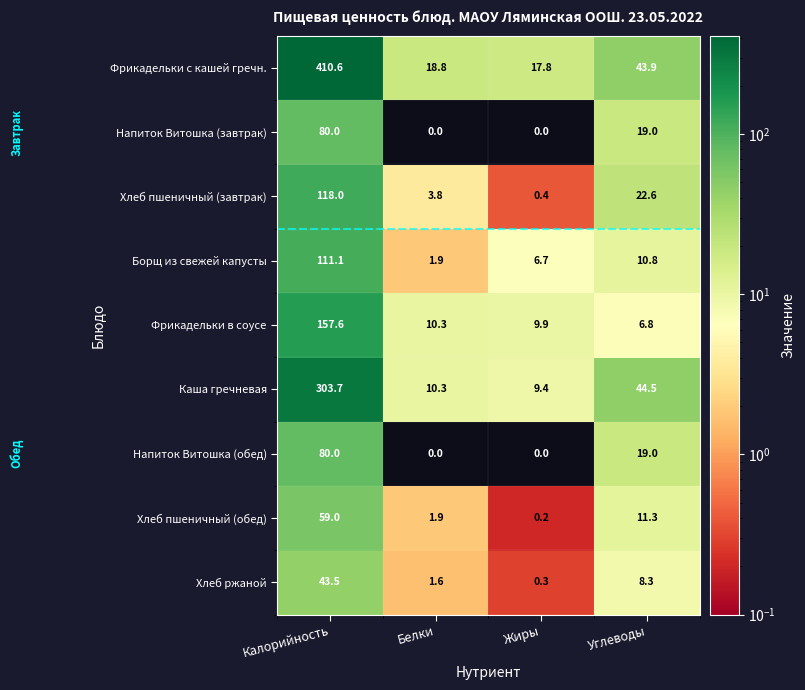

What is the approximate value of Хлеб пшеничный (завтрак) at Углеводы?

22.6